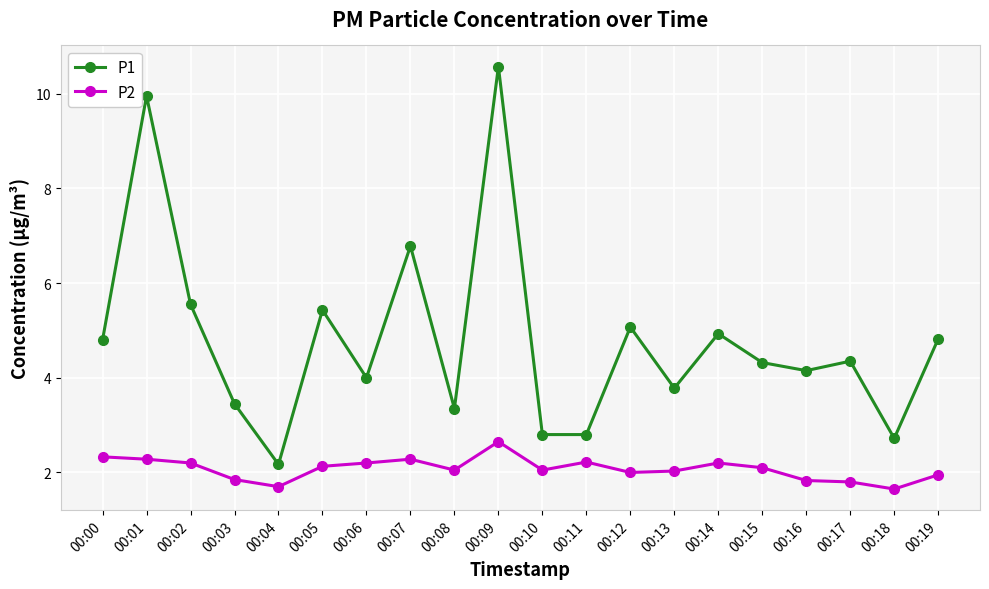

What are all the series names shown in the legend?

P1, P2